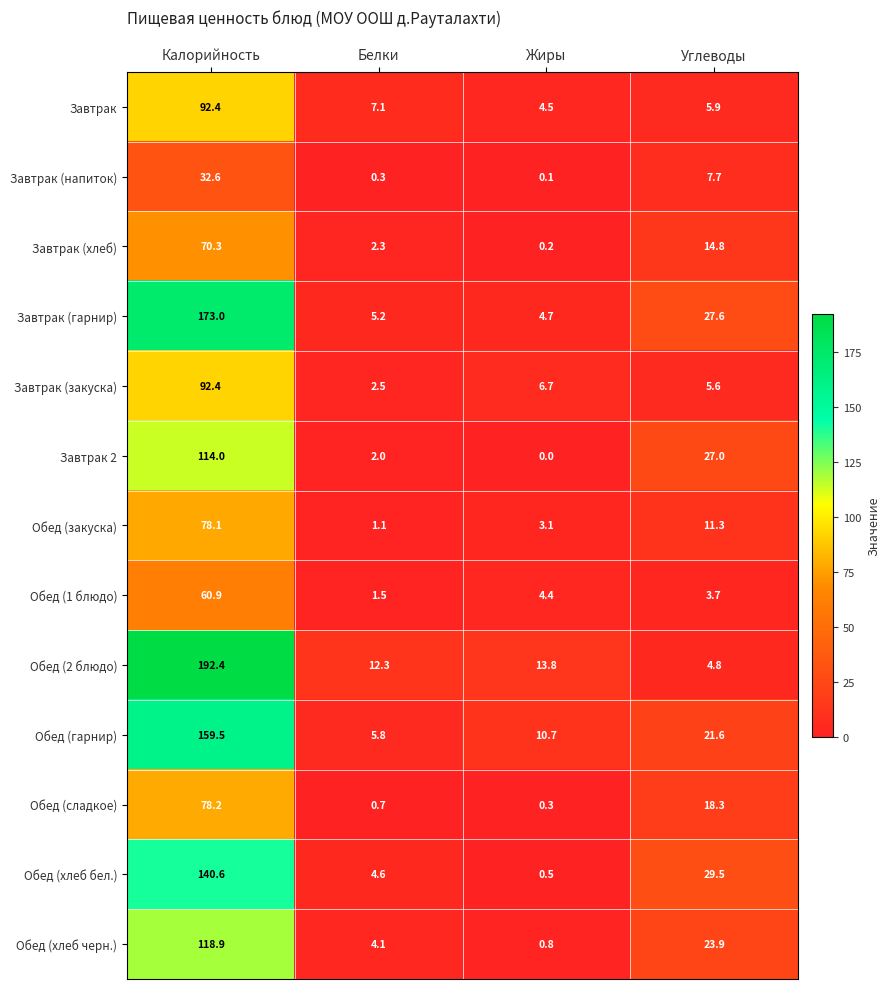

What is the average value of the Завтрак (хлеб) series?

21.9